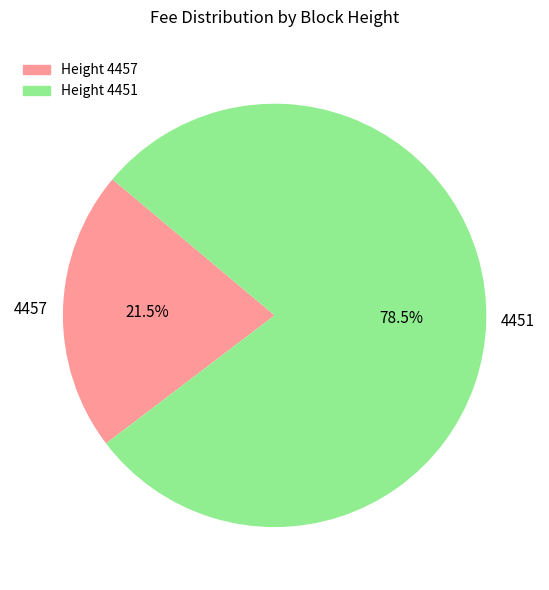

Is there a majority slice in this chart?

Yes